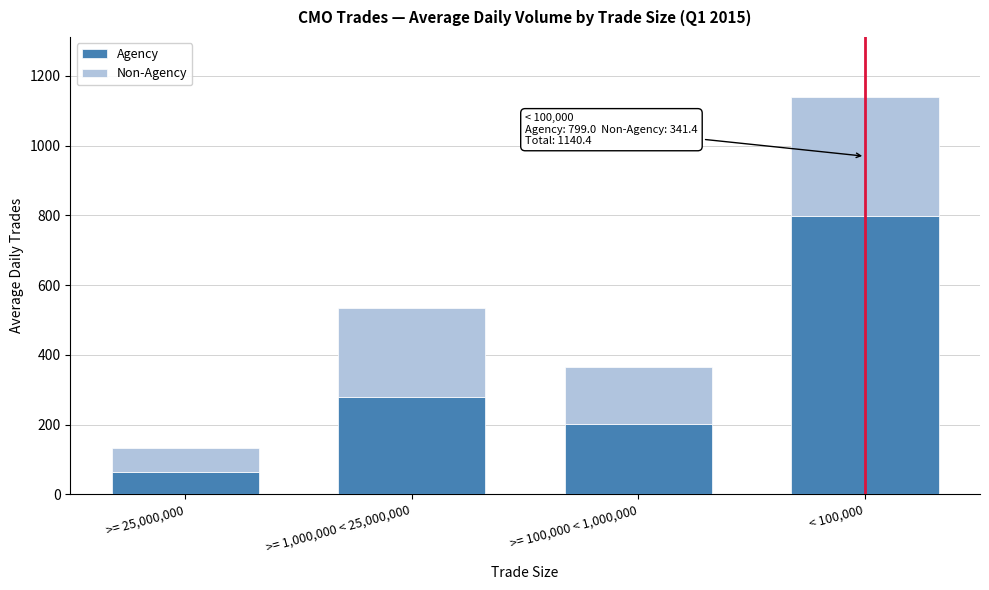

Reading left to right, list the values for the Agency series.

>= 25,000,000=65.2	>= 1,000,000 < 25,000,000=280.0	>= 100,000 < 1,000,000=200.0	< 100,000=799.0